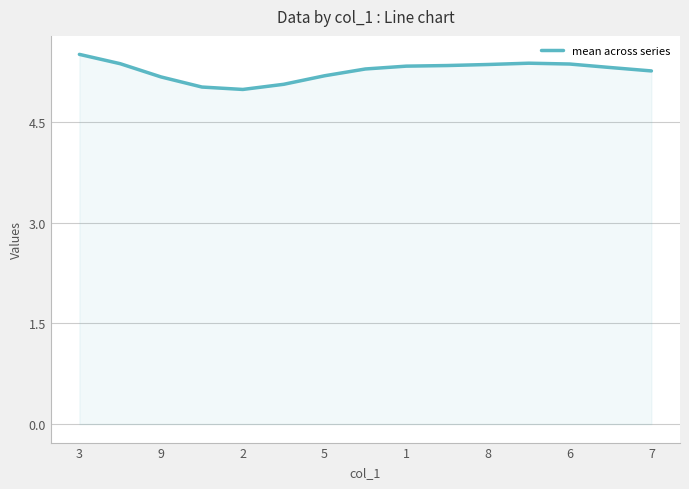

What is the sum of all values?

79.0